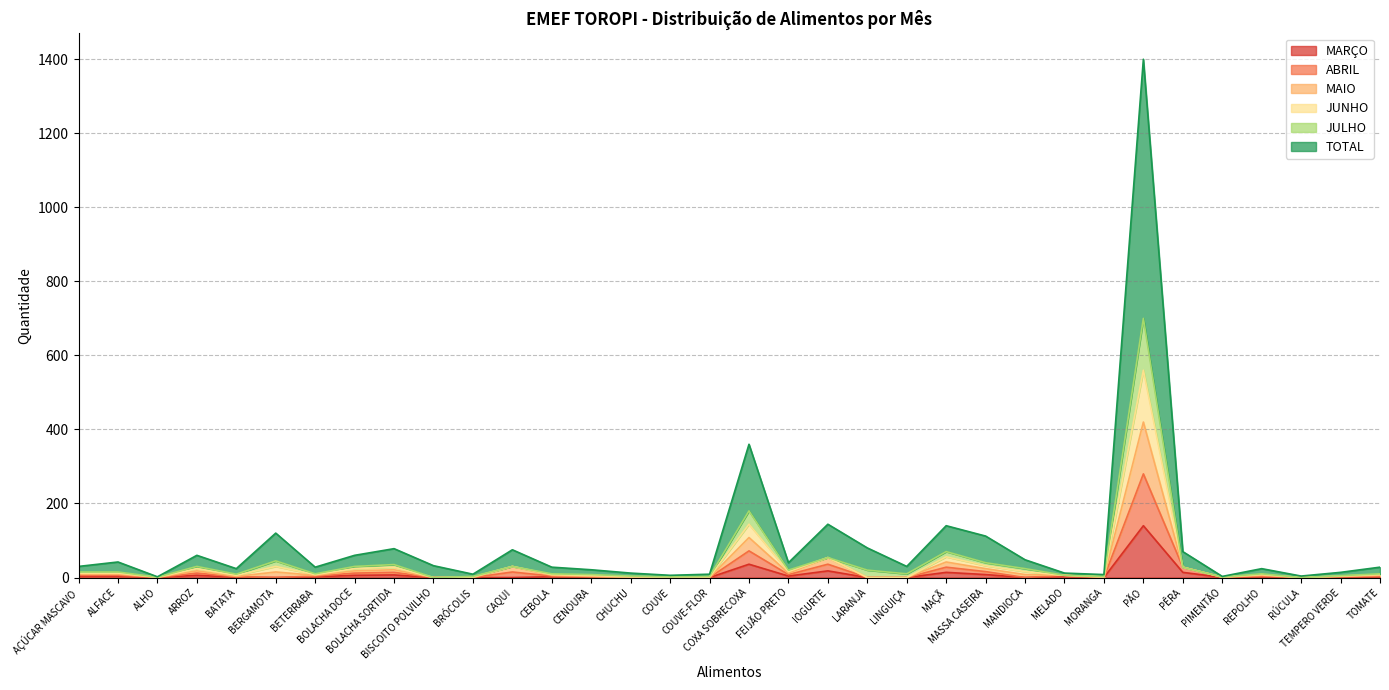

List the series in order of their peak value, lowest first.

MARÇO, ABRIL, MAIO, JUNHO, JULHO, TOTAL